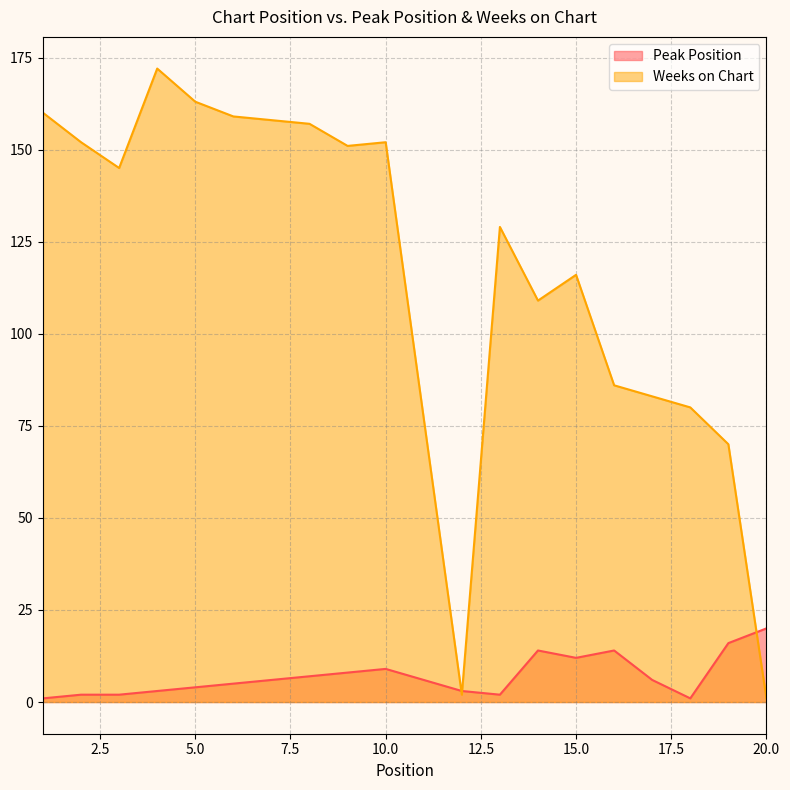

Does the chart display data point markers on the line(s)?

No